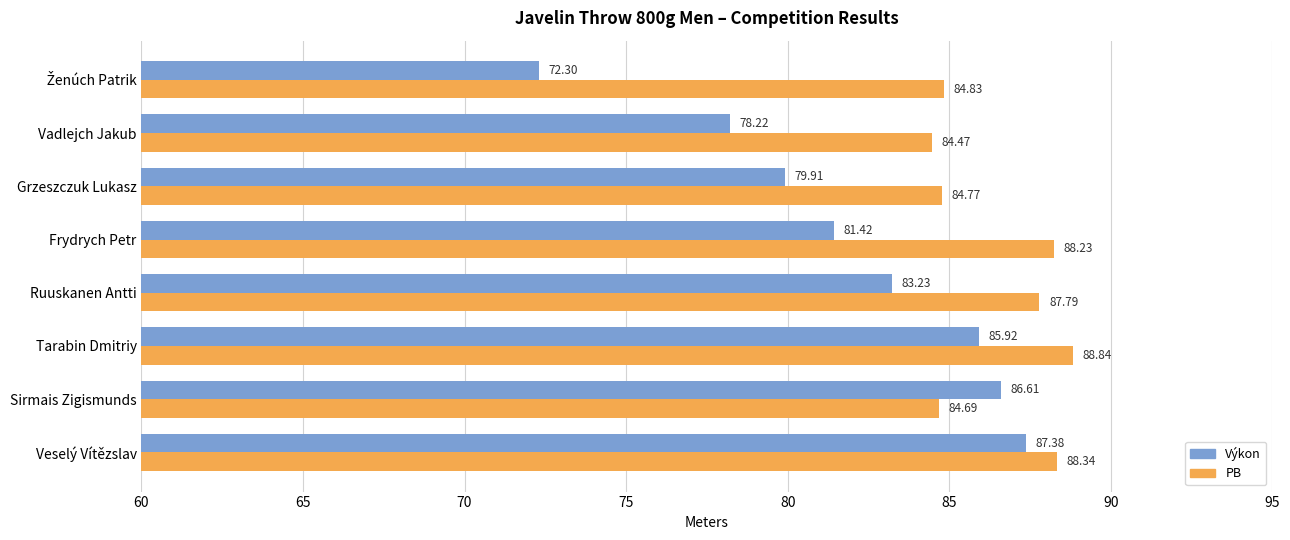

Rank the series at Ruuskanen Antti from highest to lowest value.

PB, Výkon